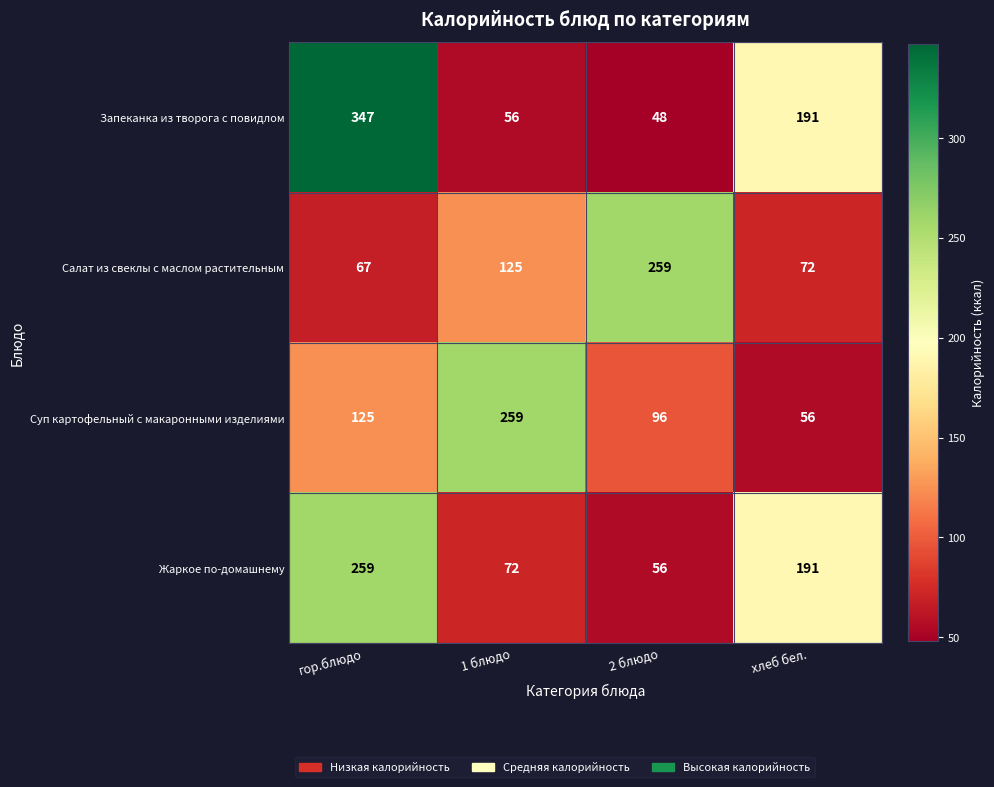

What is the difference between the highest and lowest values at 2 блюдо?

211